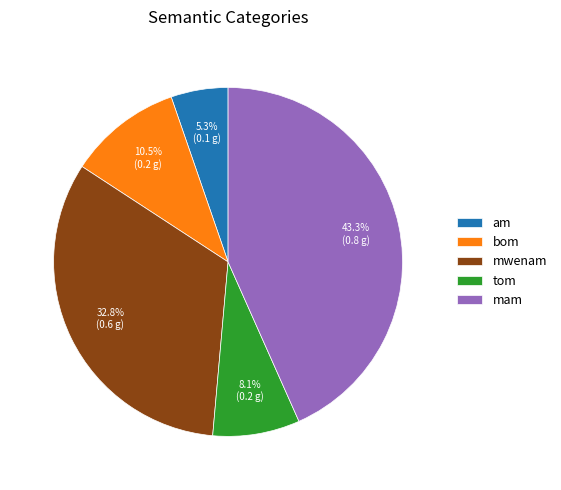

How many segments does this pie chart have?

5